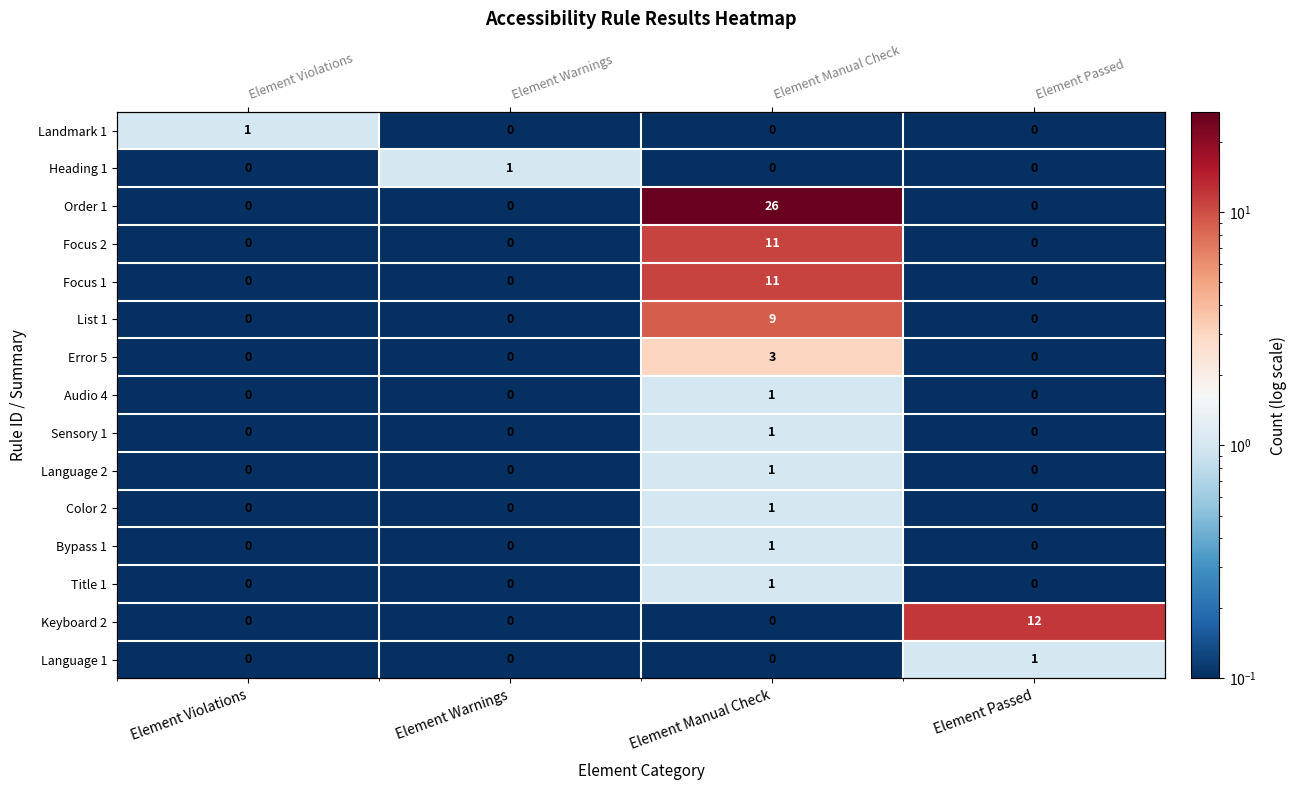

At how many categories does at least one series exceed 2?

2